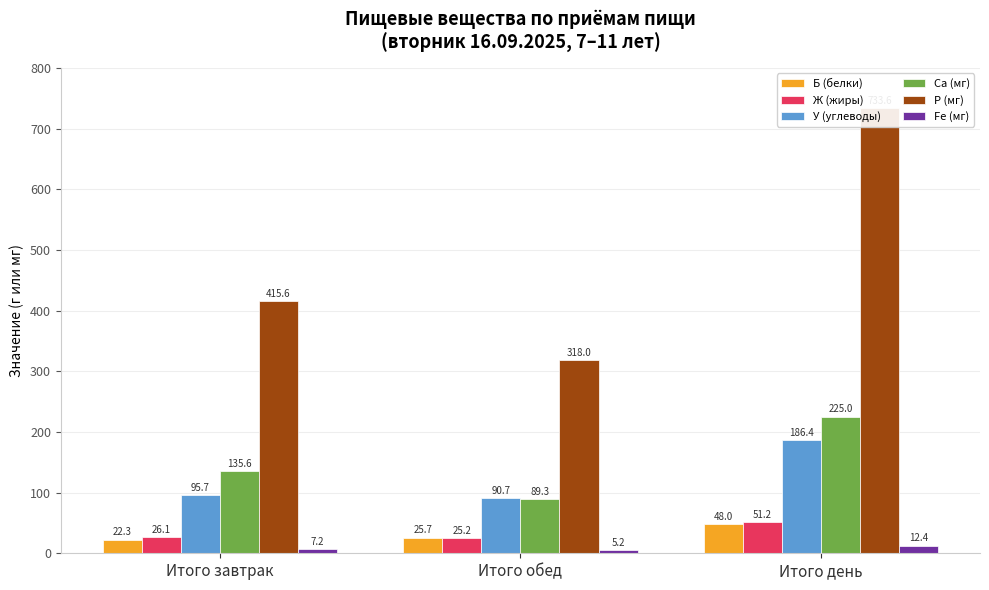

What is the lowest value of the Ca (мг) series?

89.3